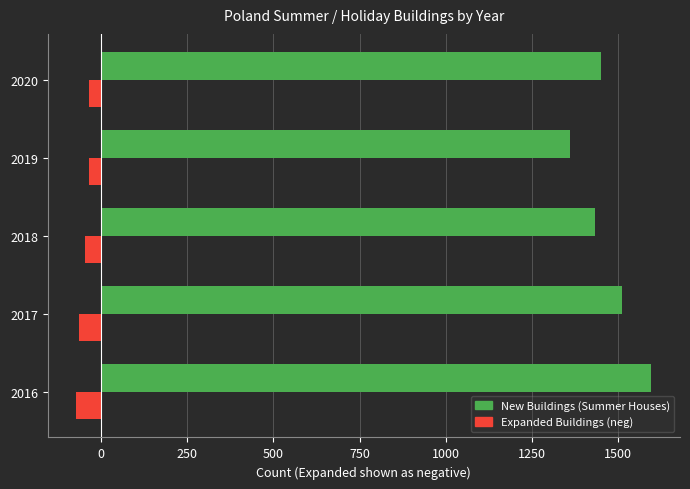

What is the total value across all series at 2018?

1388